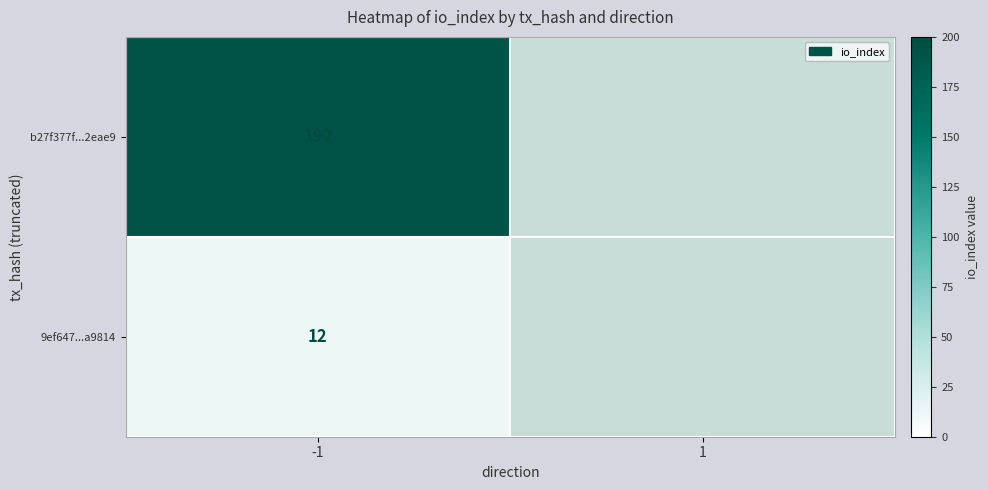

Rank the series at -1 from lowest to highest value.

9ef647...a9814, b27f377f...2eae9